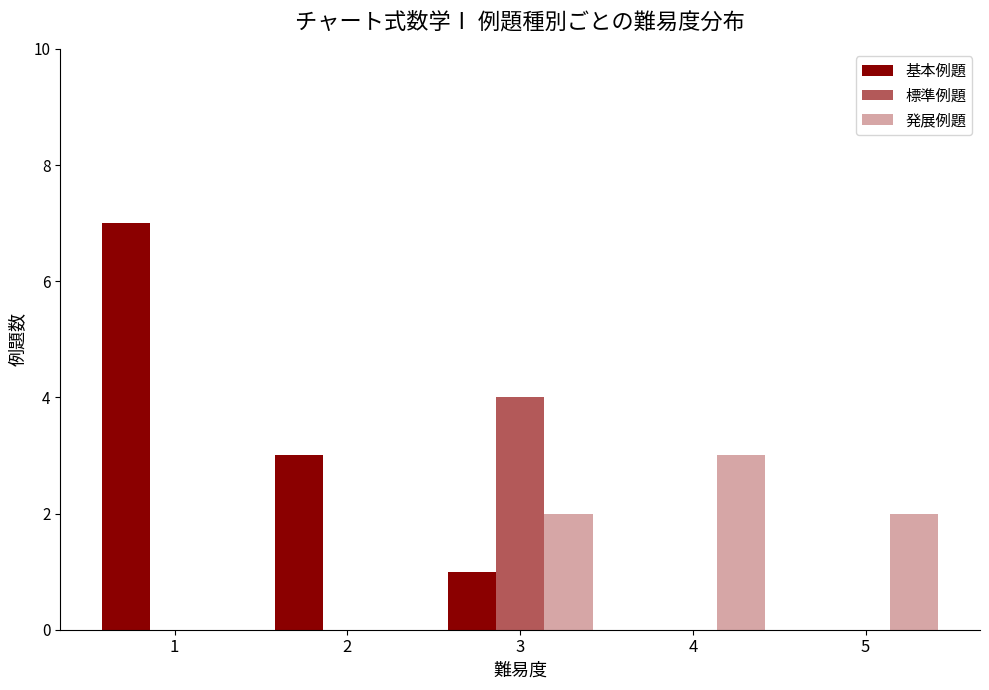

Rank the series by their average value, from highest to lowest.

基本例題, 発展例題, 標準例題